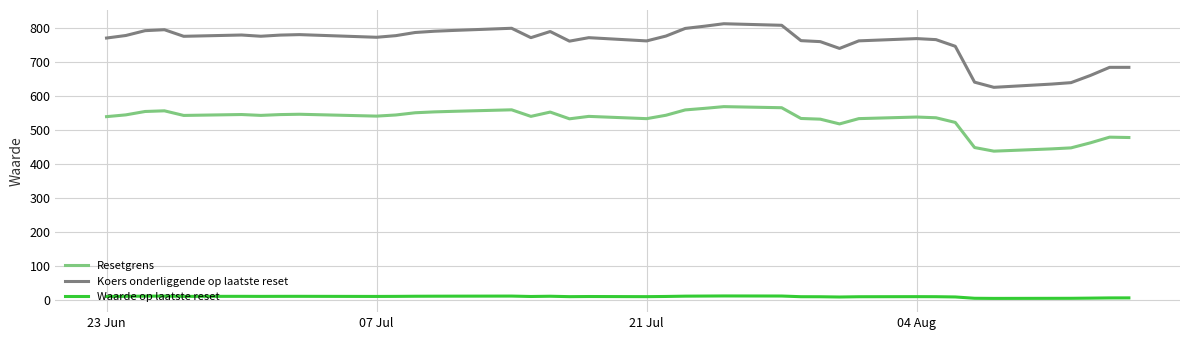

Which series has the widest spread of values?

Koers onderliggende op laatste reset